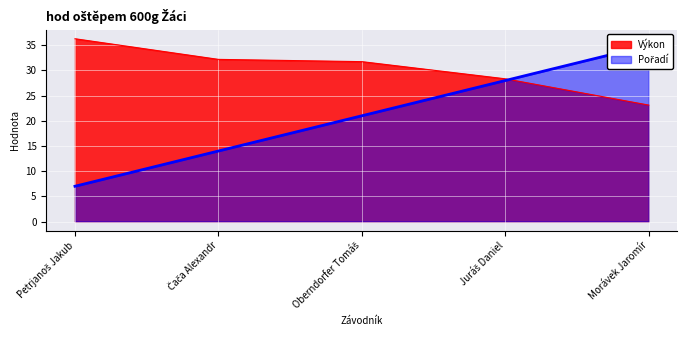

Is it true that Pořadí equals 28.0 at Juráš Daniel?

True